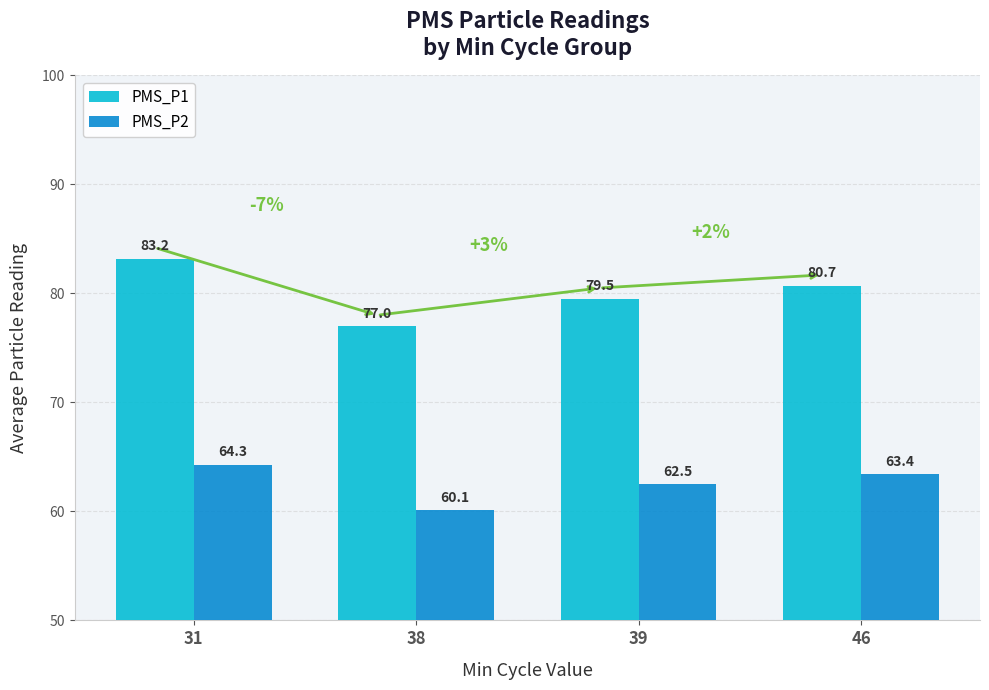

Rank the series at 46 from lowest to highest value.

PMS_P2, PMS_P1